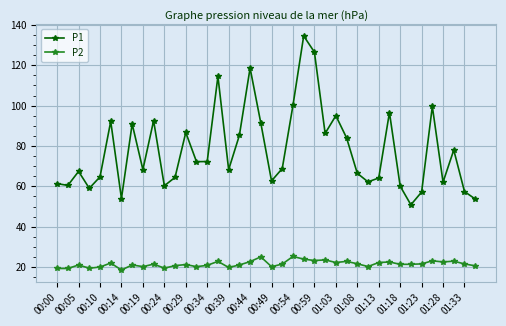

Rank the series by their average value, from lowest to highest.

P2, P1